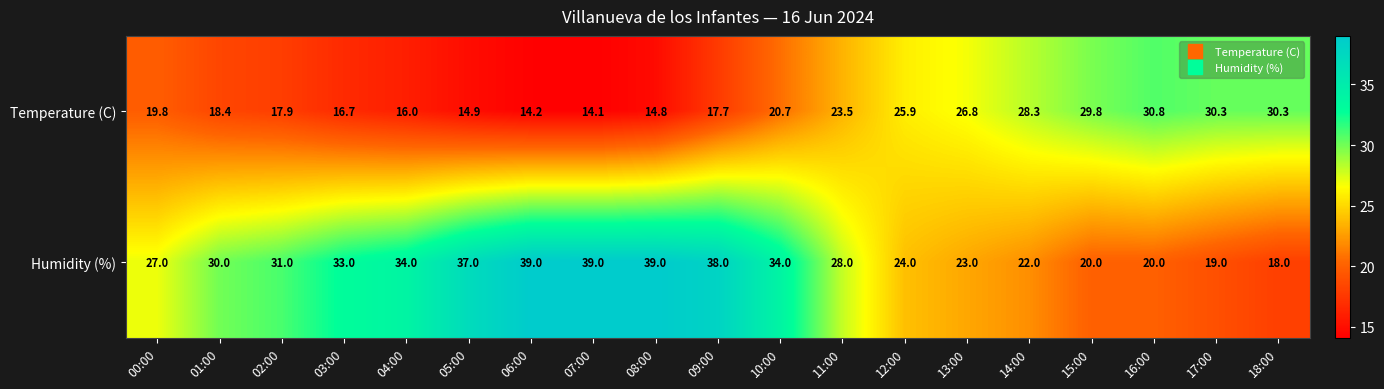

Where does the Temperature (C) series first go above 19?

00:00